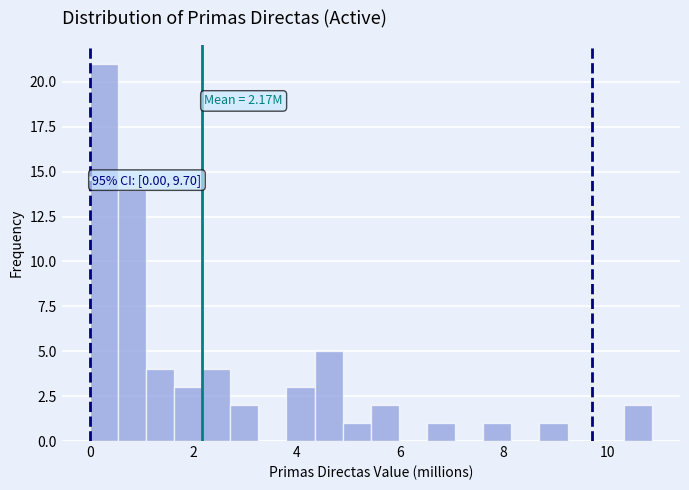

Read against the x-axis, roughly where is the centre of the tallest bar?

0.2